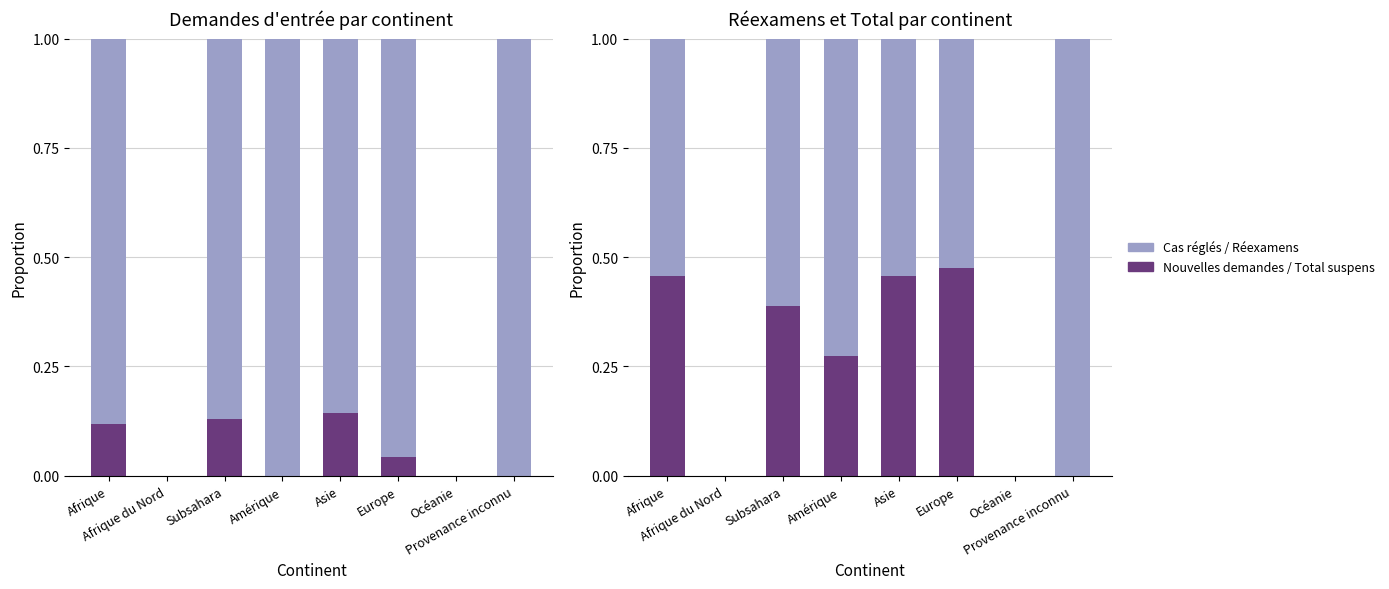

Rank the series at Subsahara from highest to lowest value.

Révocations/Extinctions, Cas réglés réexamens, Total (suspens), Nouvelles demandes